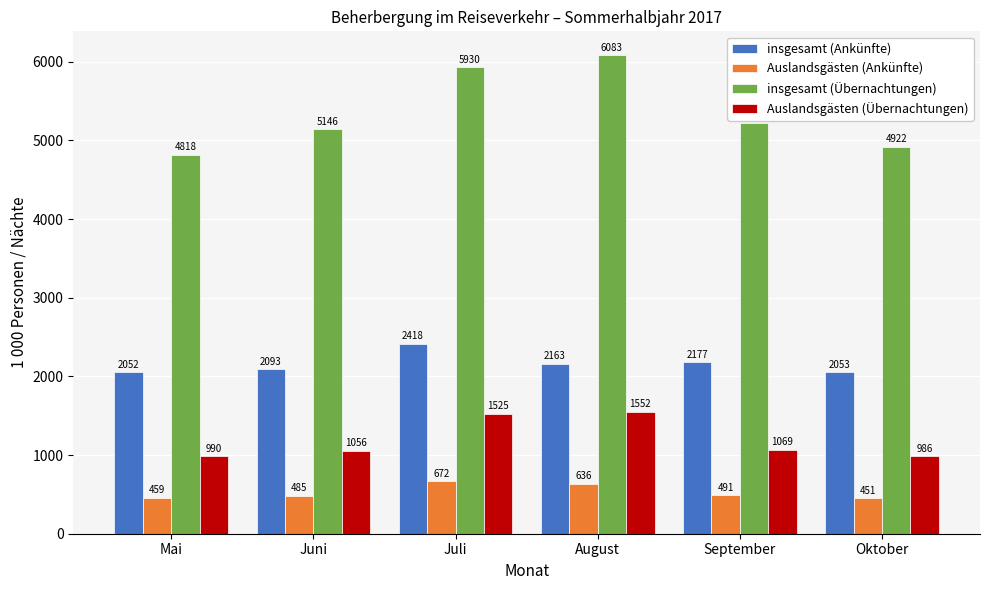

How many groups of bars are there?

6